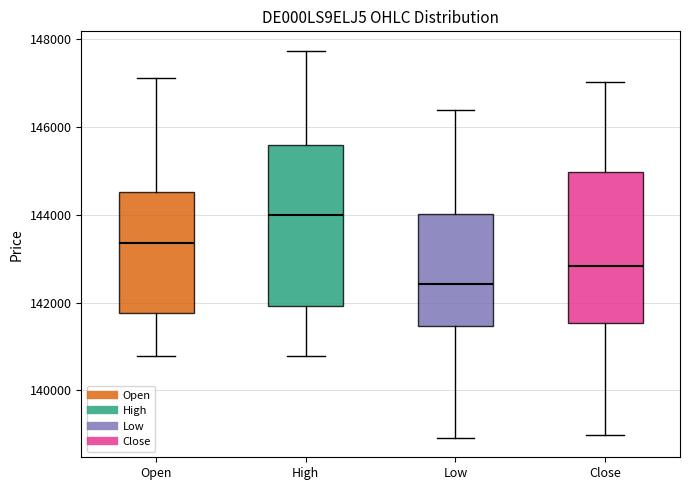

Which box's median line is the highest?

High